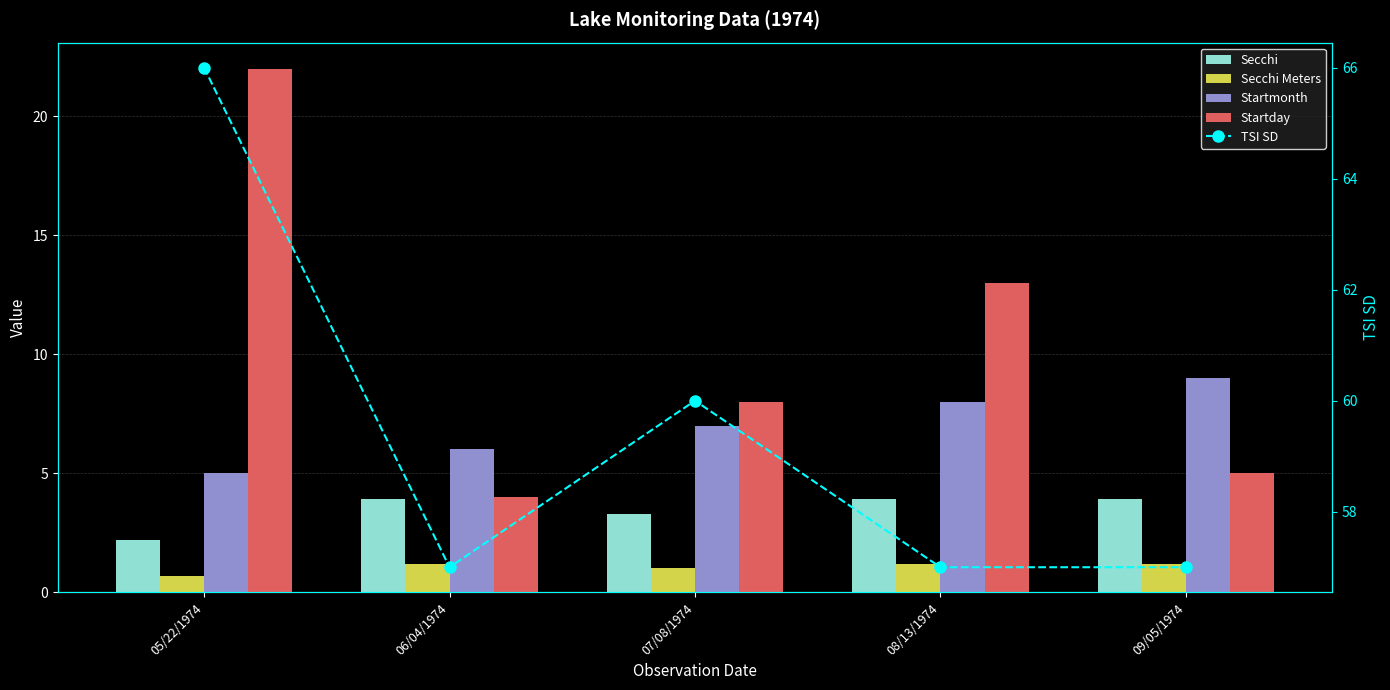

What is the difference between the highest and lowest values at 09/05/1974?

55.8